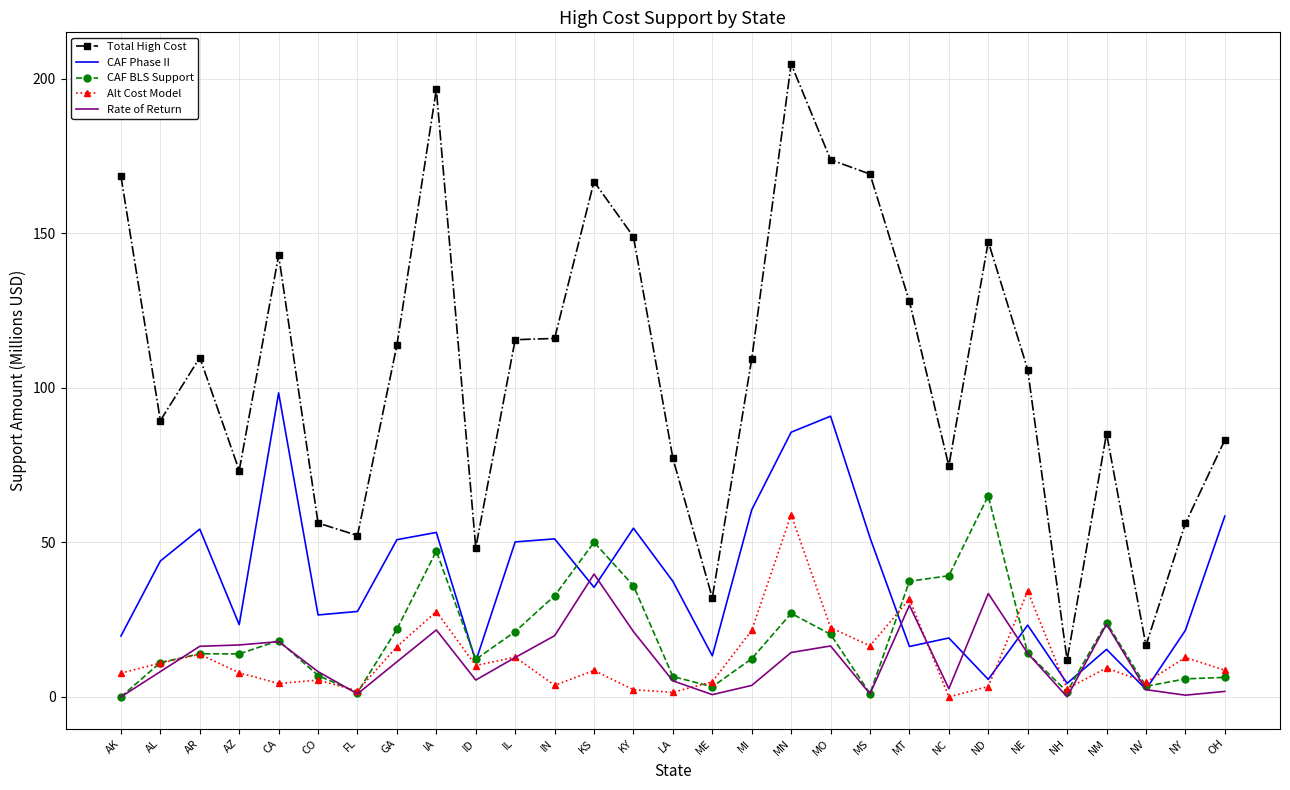

True or false: Alt Cost Model and Total High Cost cross at least once.

False